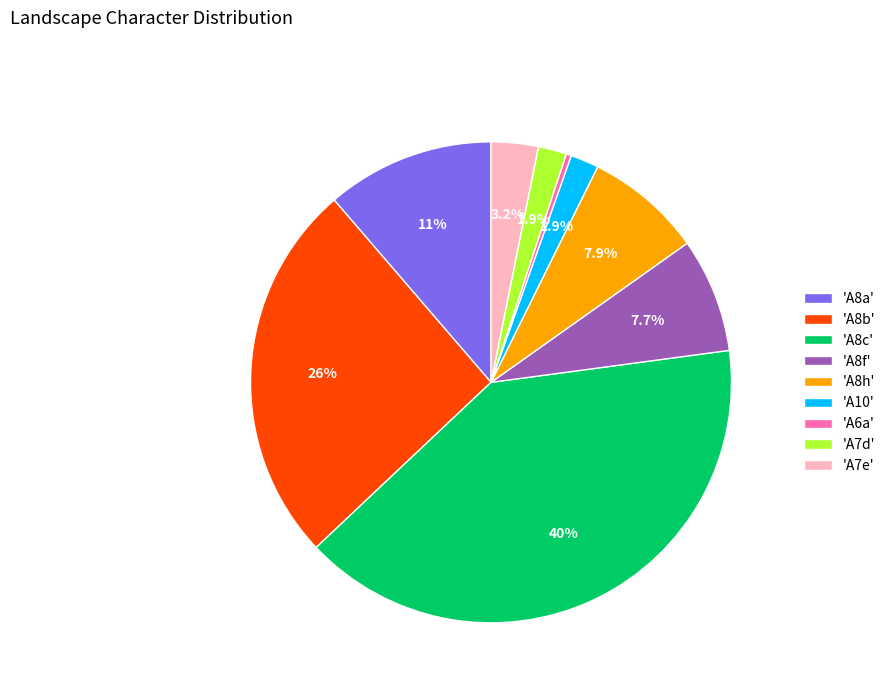

Between 'A8b' and 'A7e', which is larger?

'A8b'